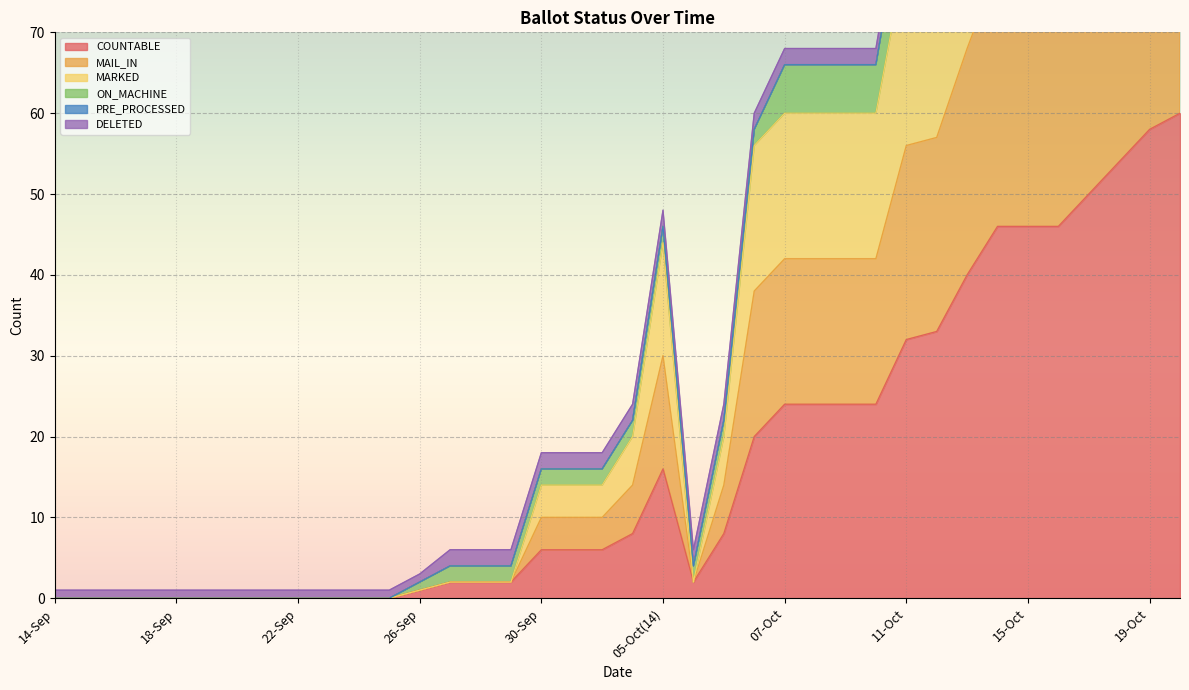

How many values in COUNTABLE are above zero?

26